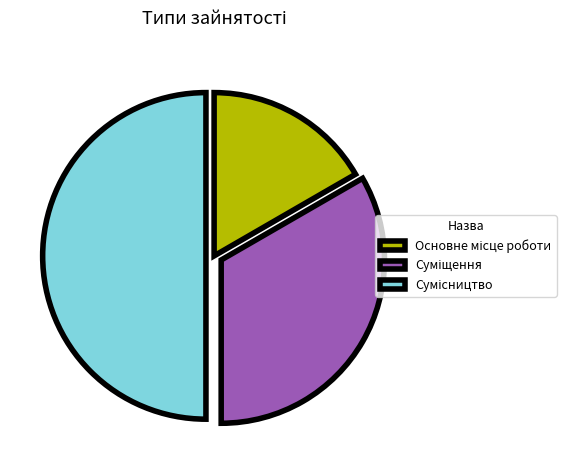

How many segments does this pie chart have?

3